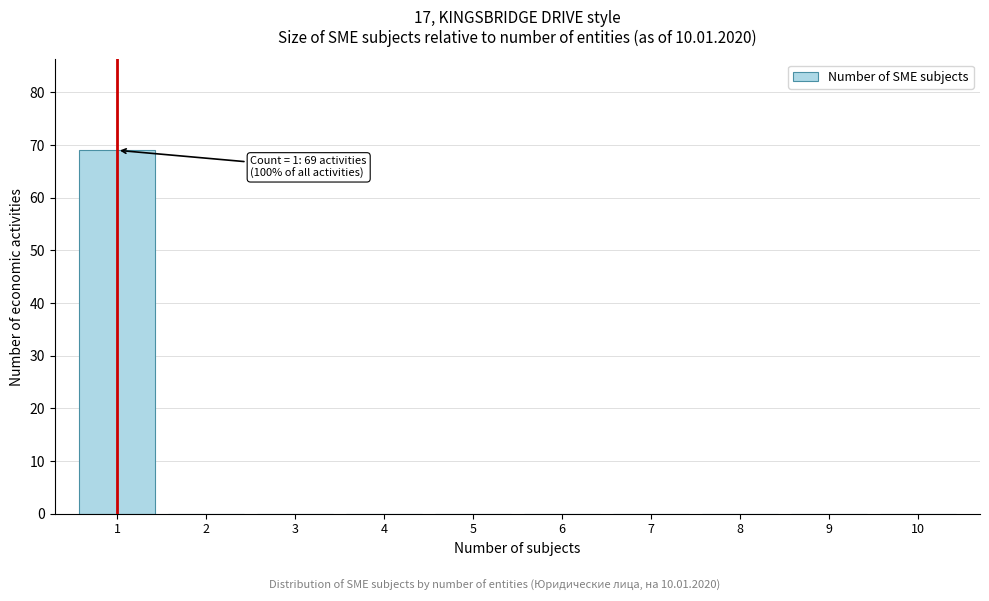

Over which range of the x-axis is the bar tallest?

0.5 to 1.5